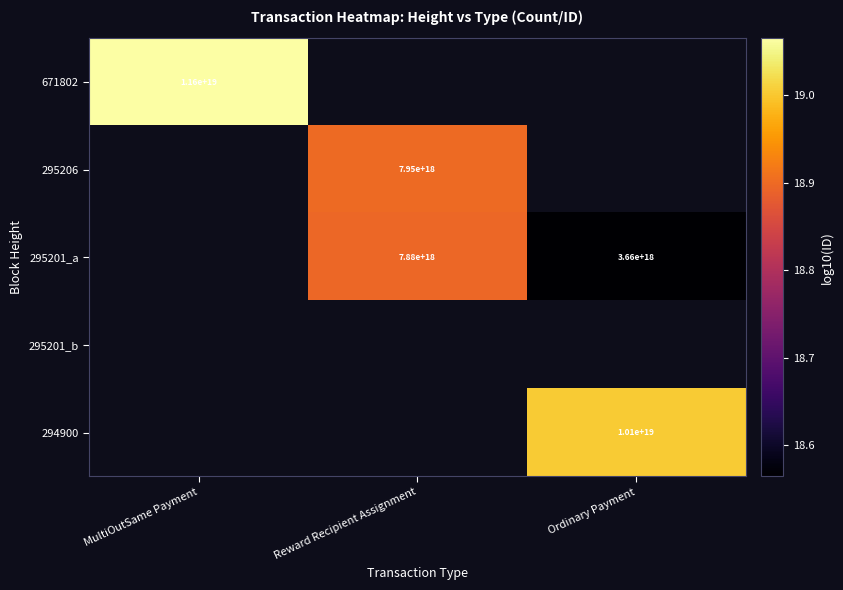

The 671802 series shows 28.0 at MultiOutSame Payment. True or false?

False